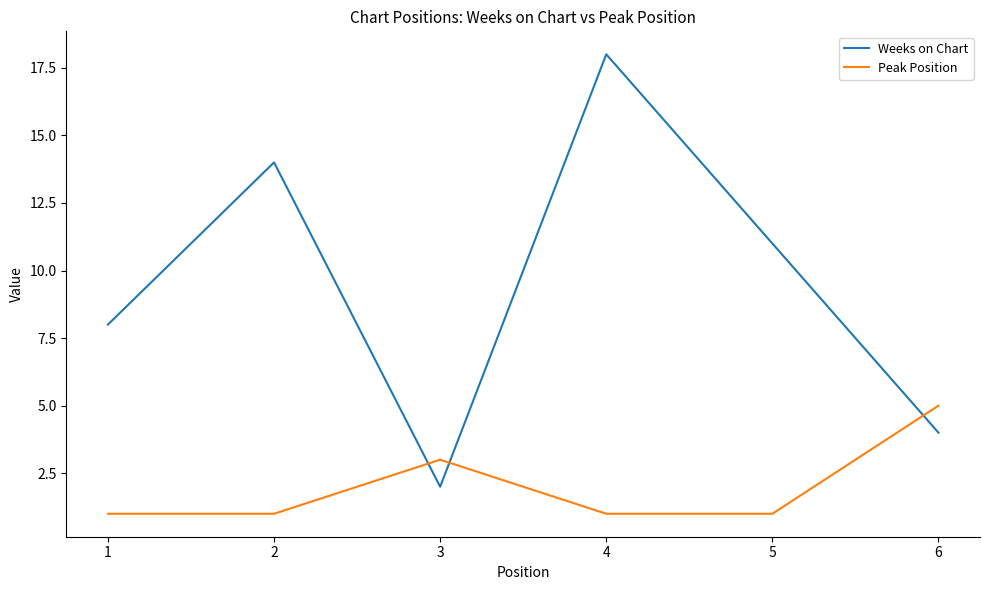

Which category has the highest value in the Weeks on Chart series?

4